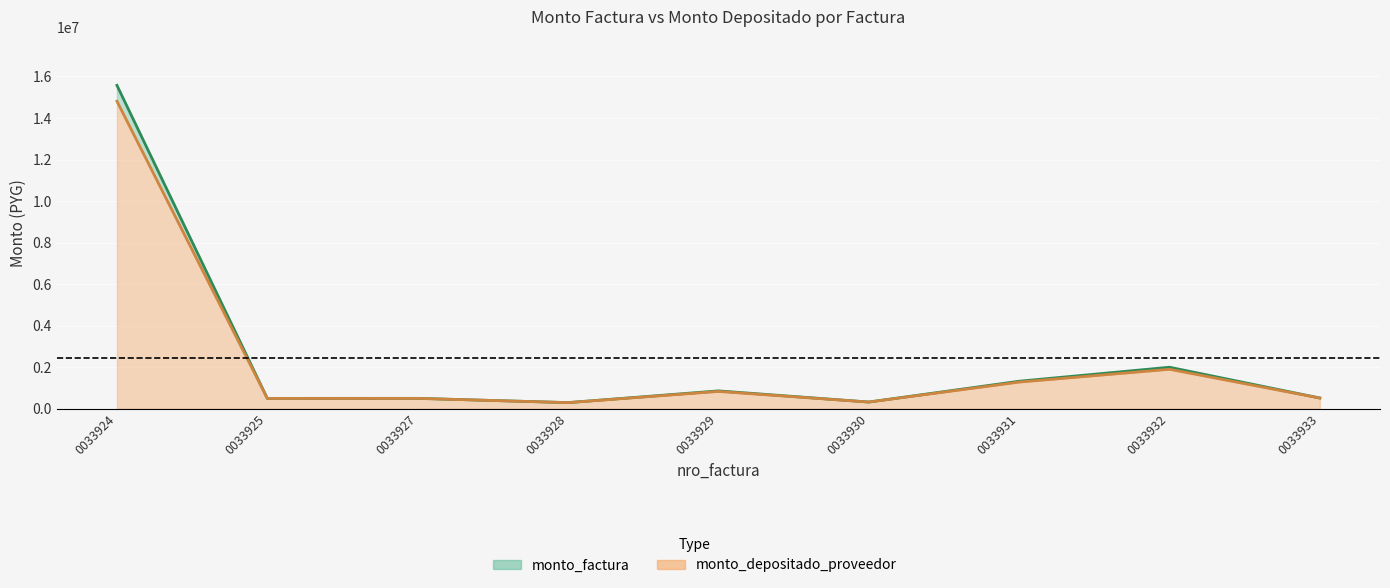

True or false: monto_depositado_proveedor and monto_factura cross at least once.

False